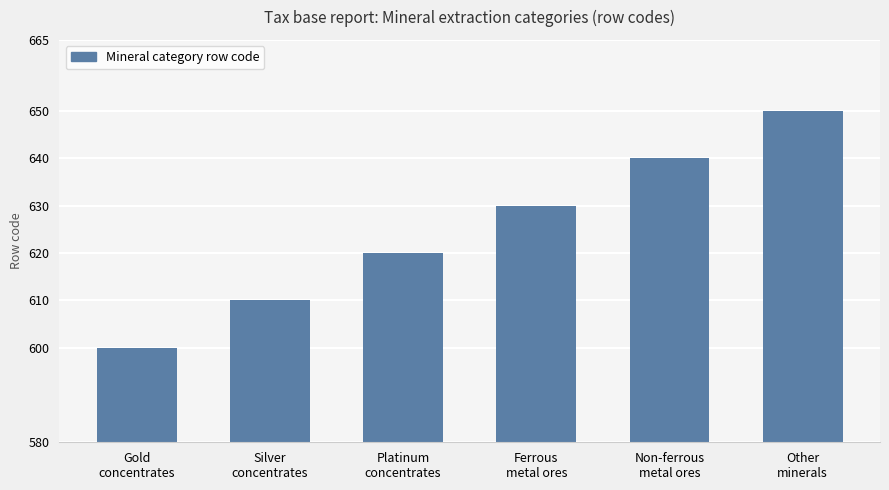

At which category does the chart reach its peak across all series?

Other
minerals